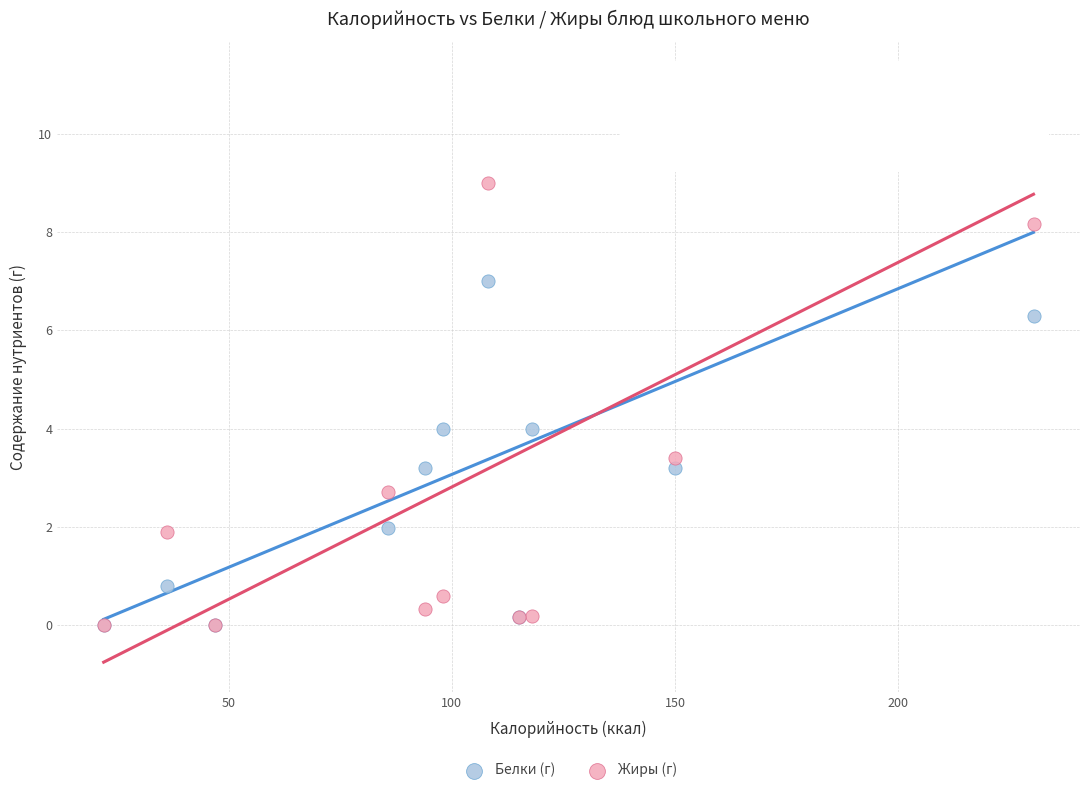

What are all the series names shown in the legend?

Белки (г), Жиры (г)